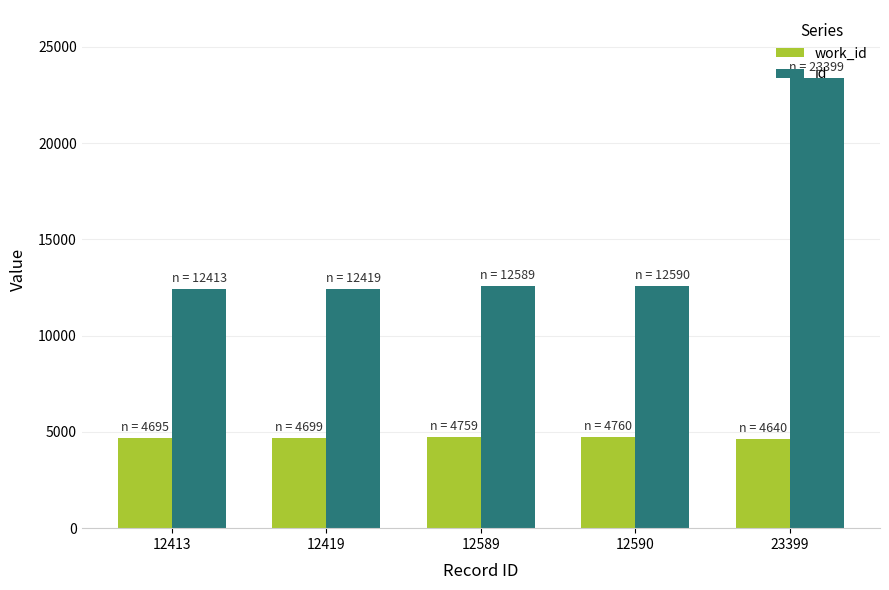

At which label is id closest to 17906?

12590